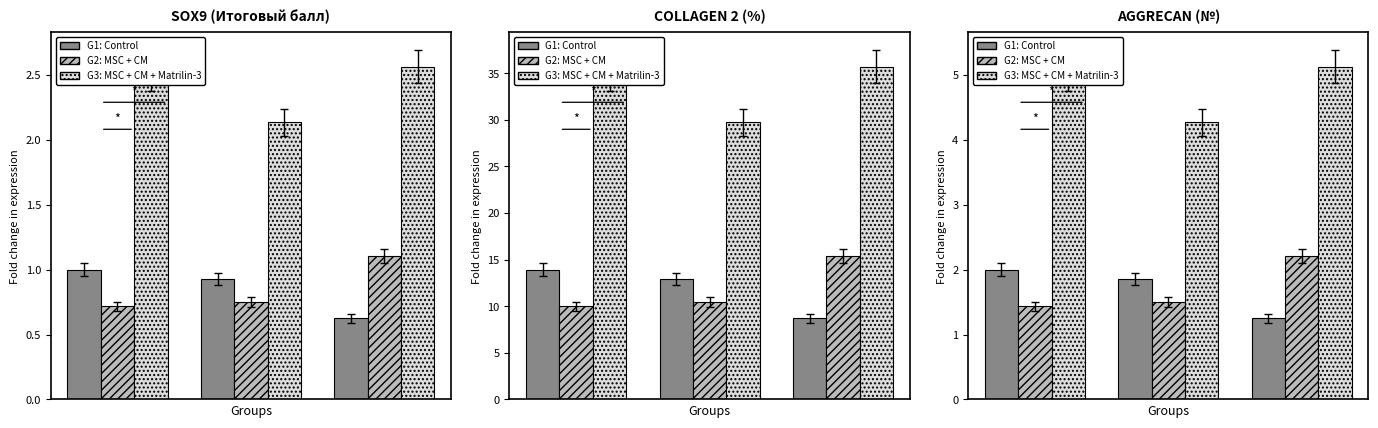

How many bars are there in each group?

3